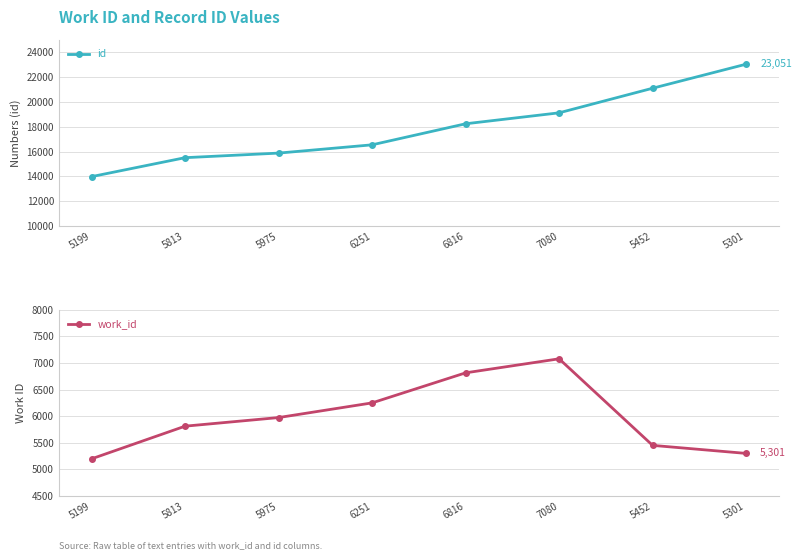

Is this an area chart (filled region under the line)?

No